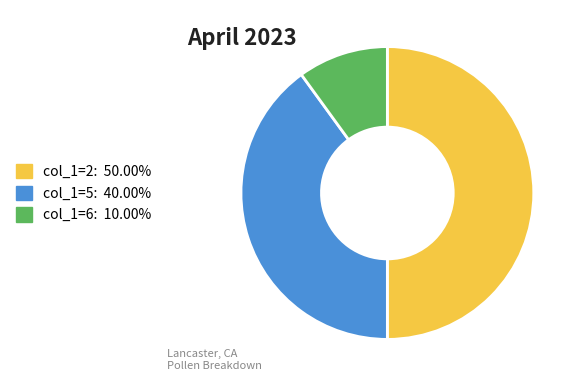

Does col_1=6: 10.00% account for over 50% of the chart?

No